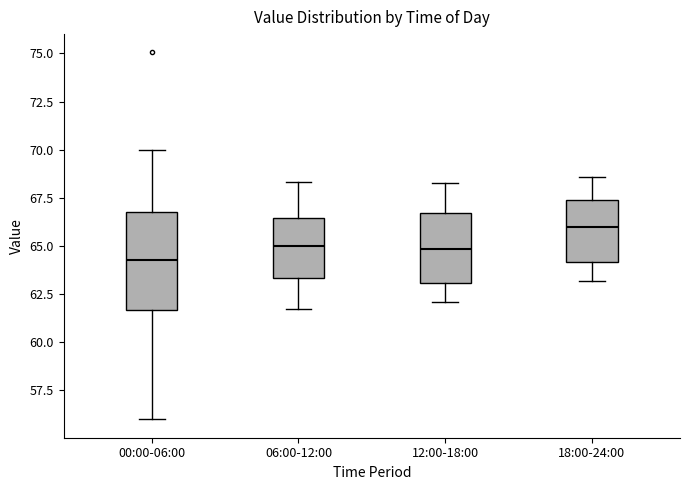

Reading left to right, transcribe this box plot: for each box, give where its median line is, the range the box spans, and where its two whiskers end, as read against the y-axis. The values are not printed on the chart, so give them approximately, as read against the axis.

00:00-06:00: median 64.5, box 61.5 to 67.0, whiskers 56.0 to 70.0
06:00-12:00: median 65.0, box 63.5 to 66.5, whiskers 62.0 to 68.5
12:00-18:00: median 65.0, box 63.0 to 66.5, whiskers 62.0 to 68.5
18:00-24:00: median 66.0, box 64.0 to 67.5, whiskers 63.0 to 68.5